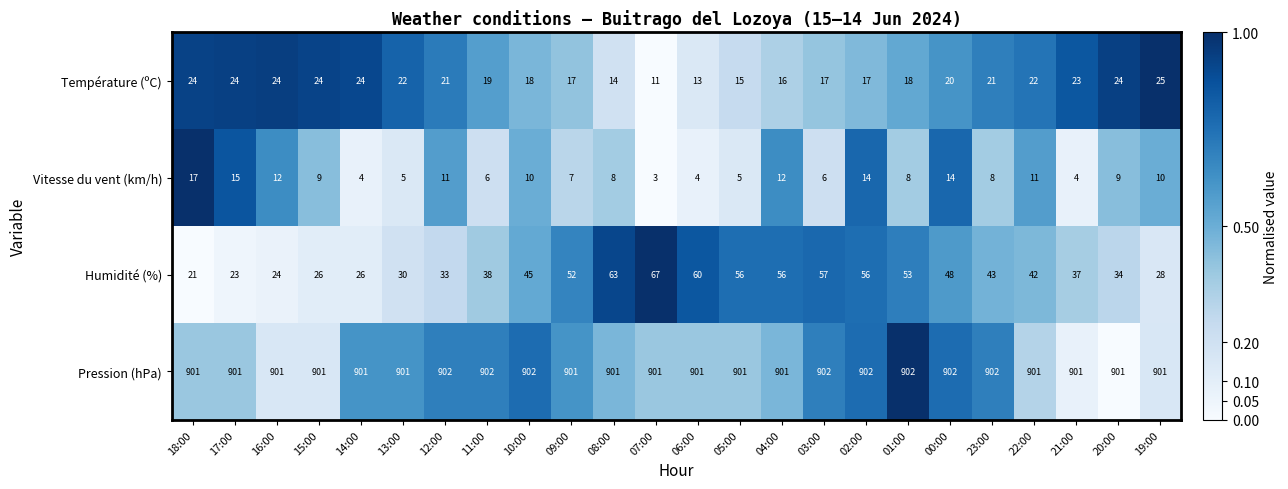

Which label corresponds to the smallest value in the chart?

07:00